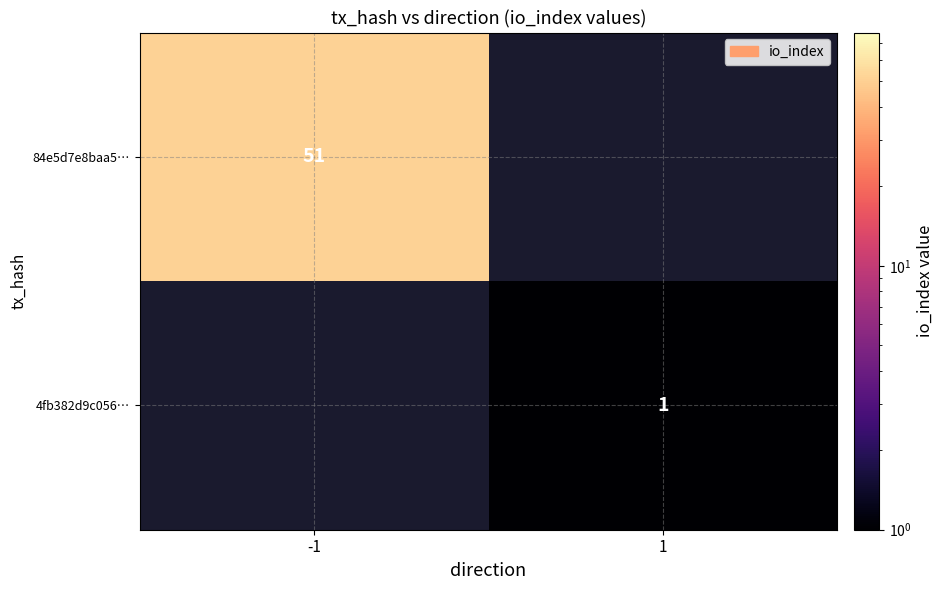

The value of 84e5d7e8baa5… at -1 is 51. True or false?

True